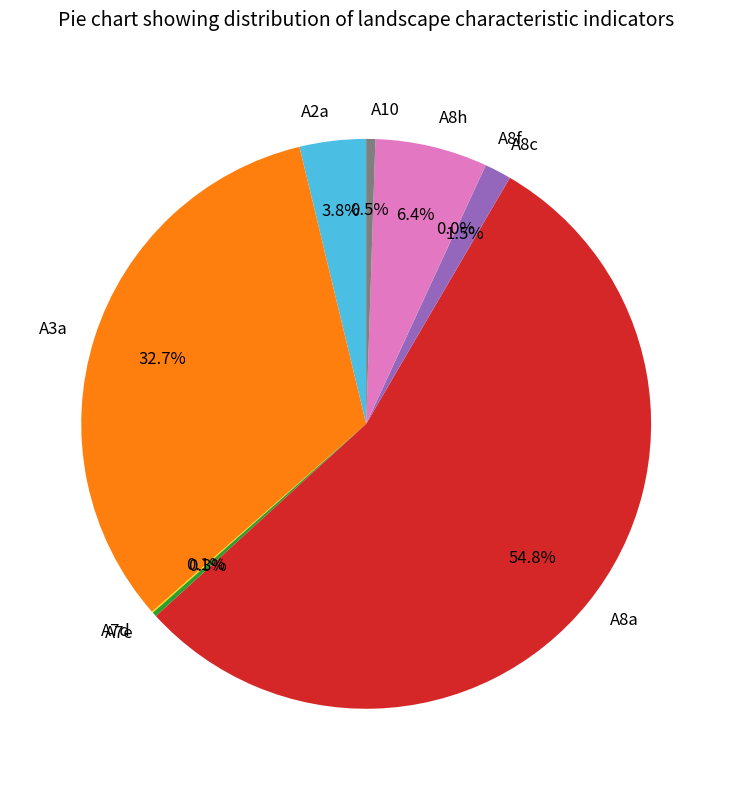

Which has a higher value, A8h or A2a?

A8h